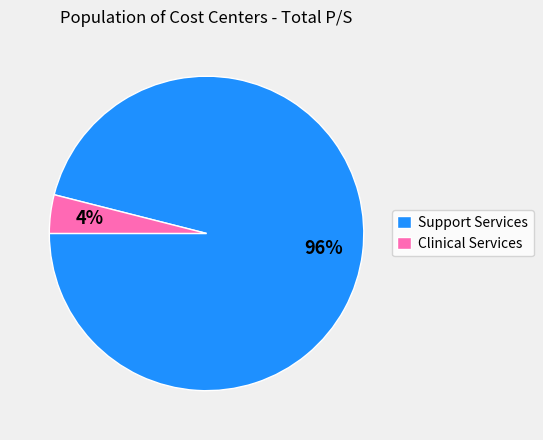

To the nearest percent, what is the difference between the largest and smallest slice percentages?

92%